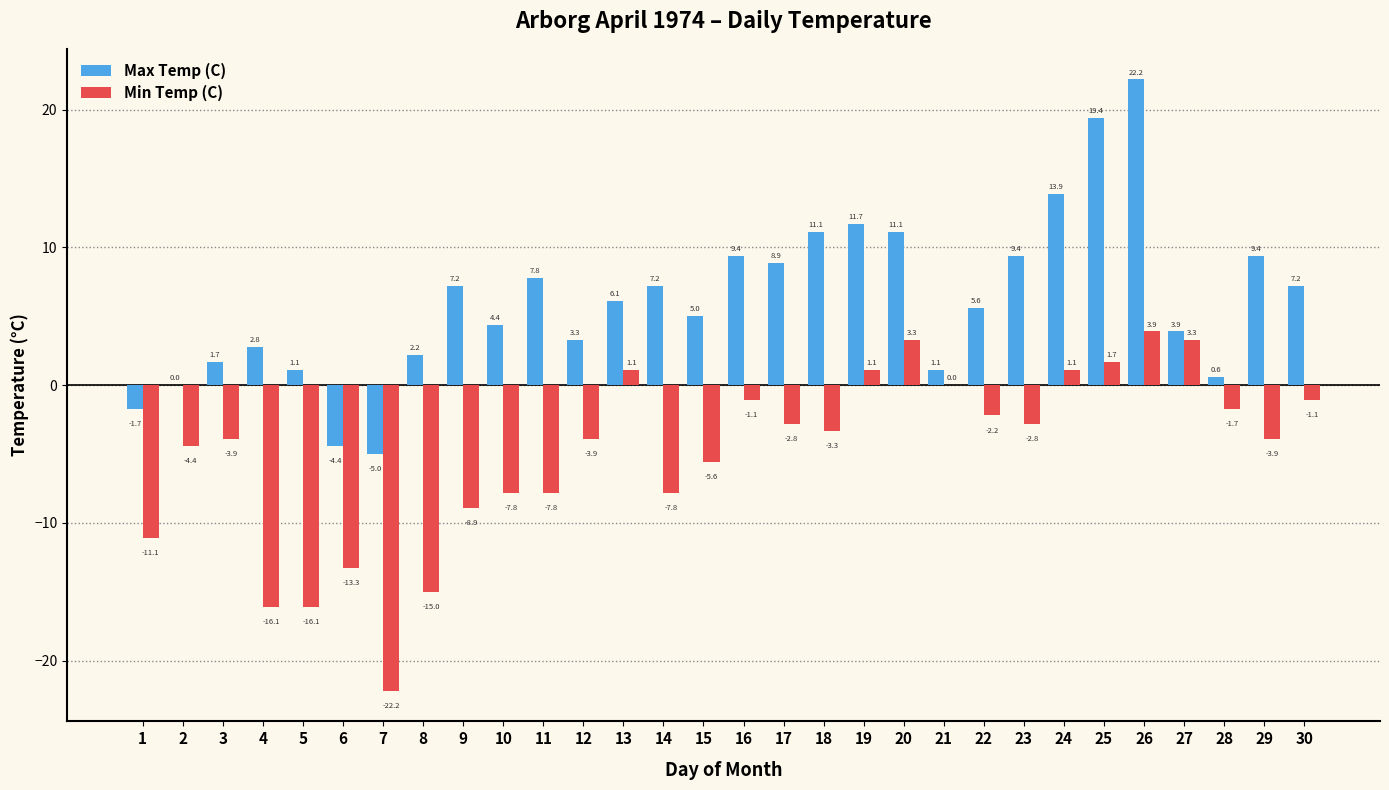

Which series changed the most between 20 and 21?

Max Temp (C)